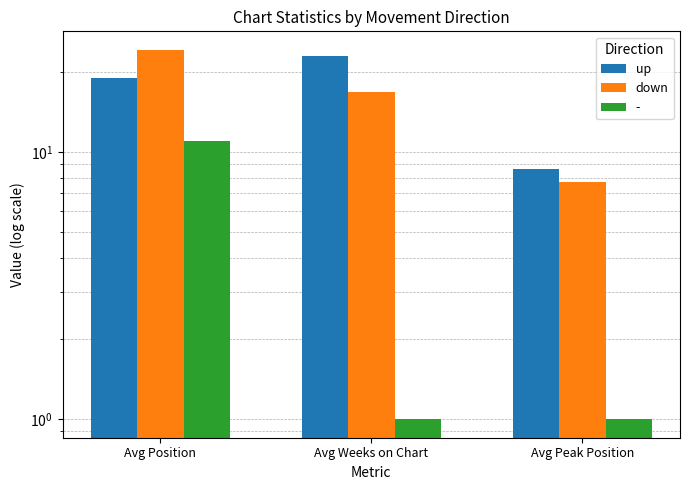

What is the difference between the down values at Avg Peak Position and Avg Position?

16.4